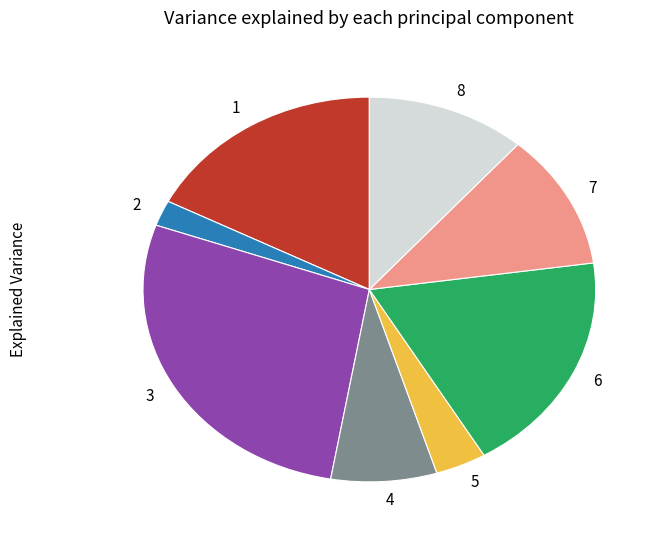

How many slices are in this pie chart?

8